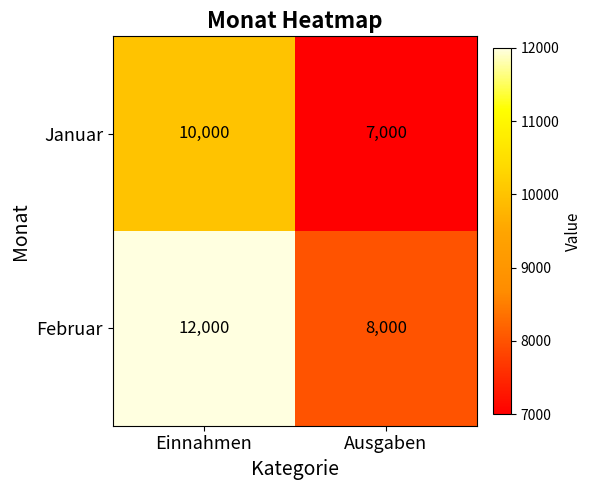

What is the maximum value shown in the chart?

12000